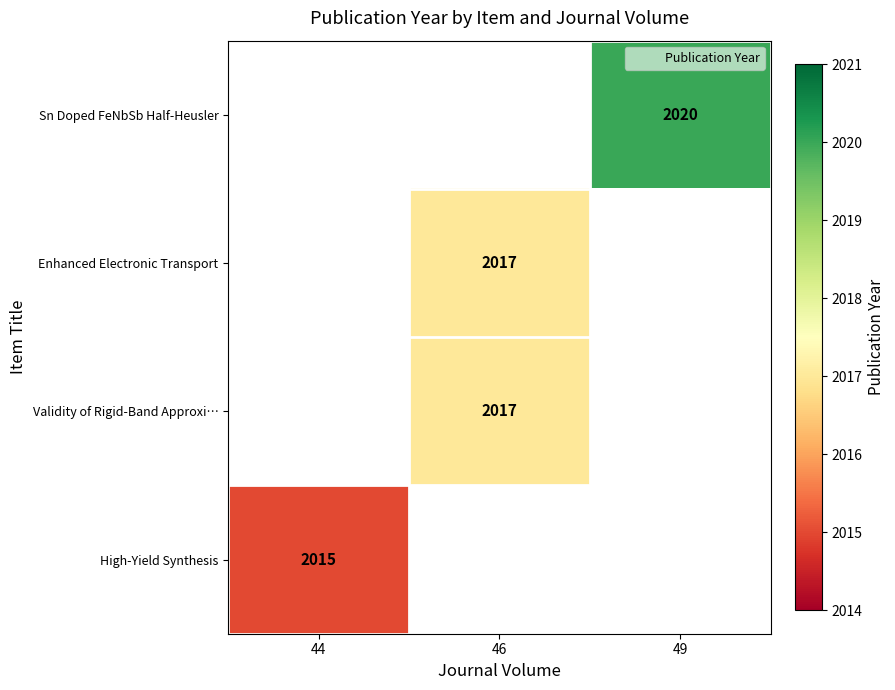

The value of High-Yield Synthesis at 44 is 935. True or false?

False